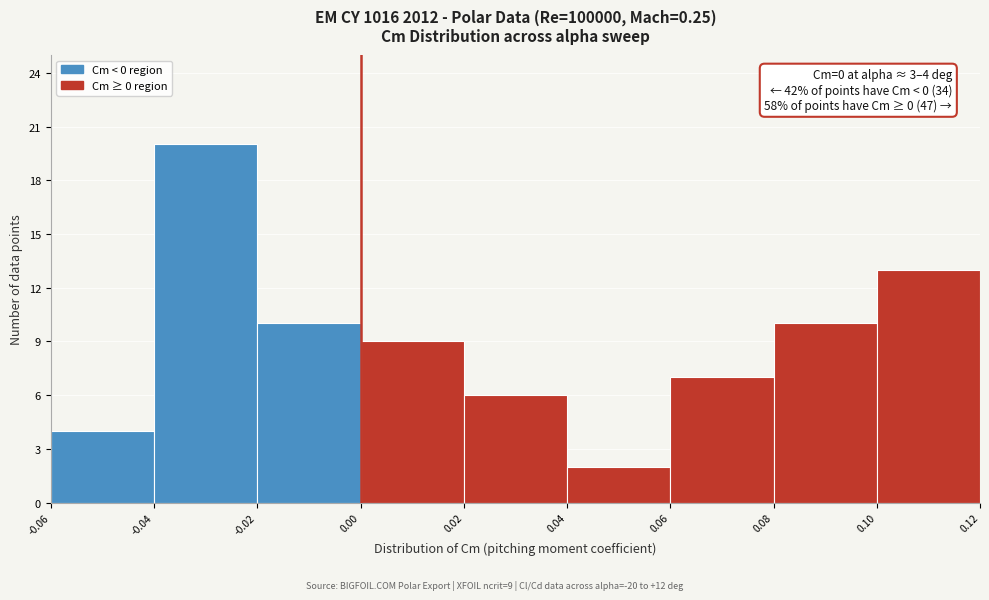

Over which range of the x-axis is the bar tallest?

-0.04 to -0.02